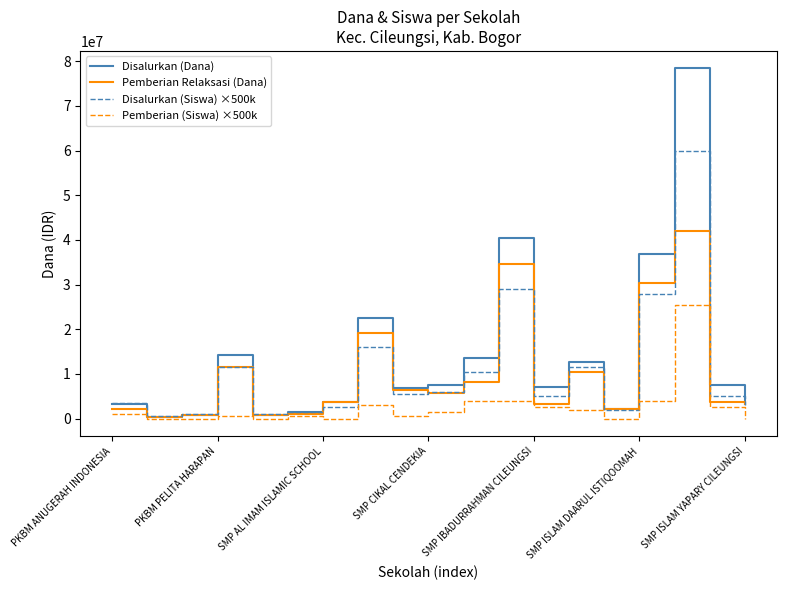

Rank the series by their maximum value, from lowest to highest.

Pemberian (Siswa) ×500k, Pemberian Relaksasi (Dana), Disalurkan (Siswa) ×500k, Disalurkan (Dana)